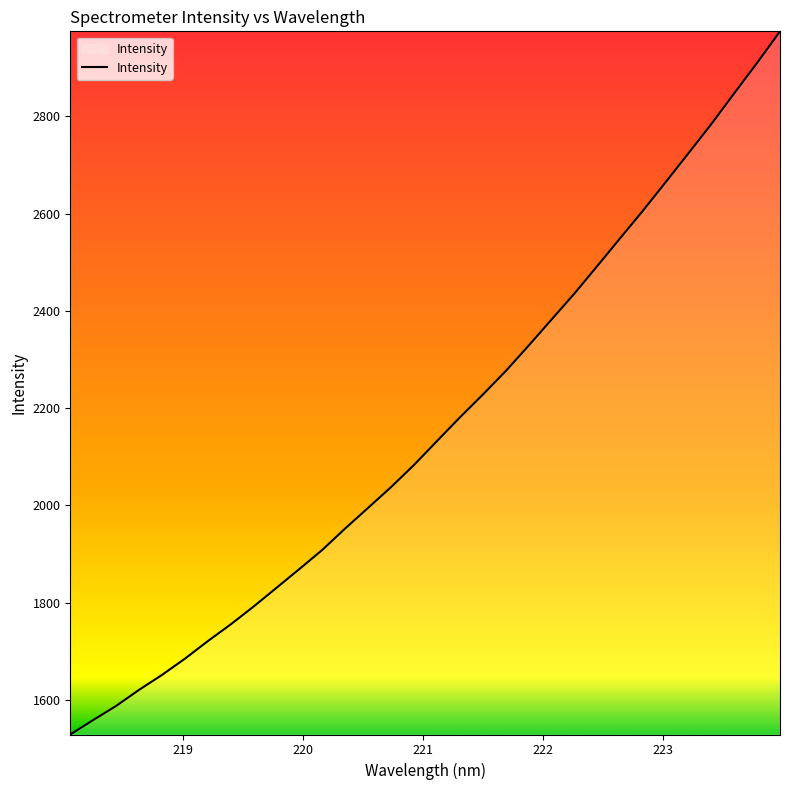

What is the maximum value shown in the chart?

2975.0